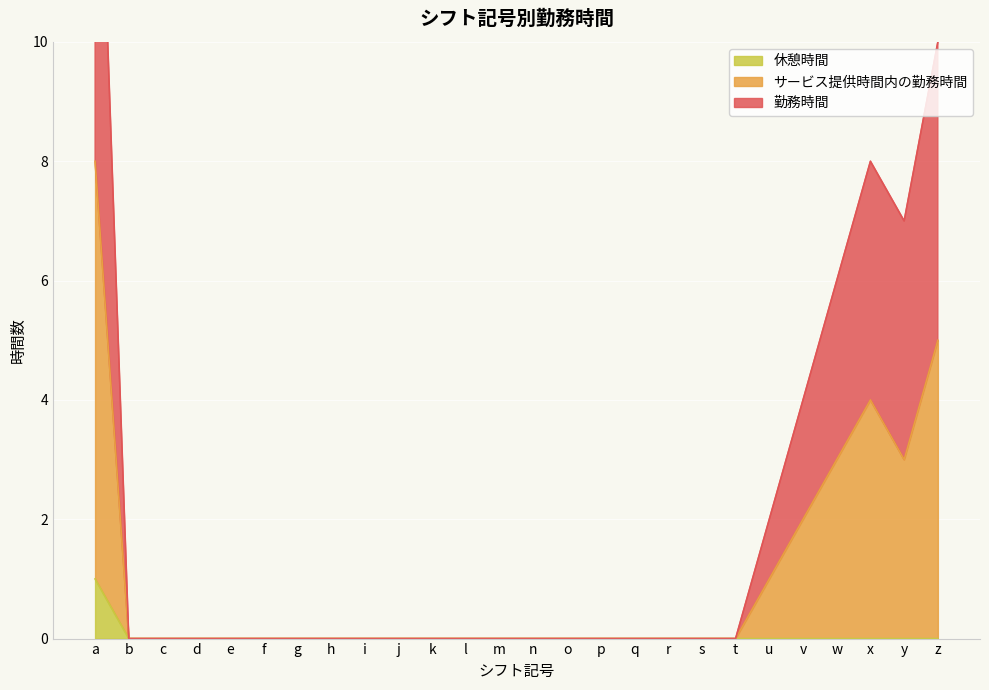

Which series changed the most between l and y?

勤務時間